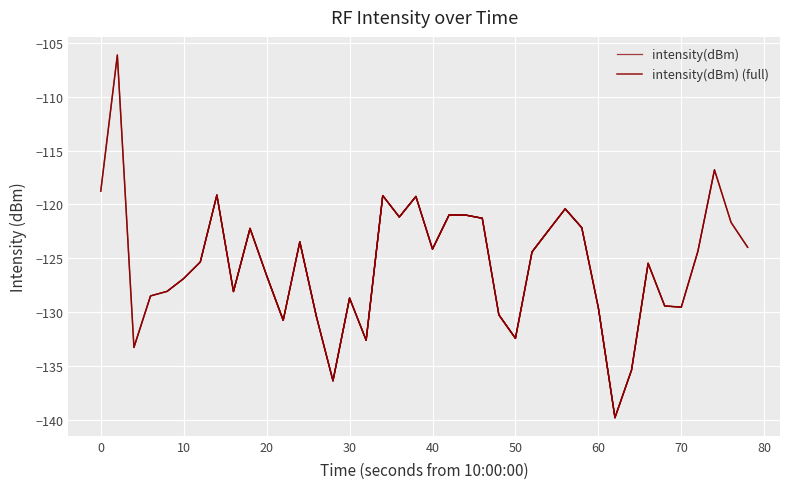

What is the maximum value shown in the chart?

-106.1